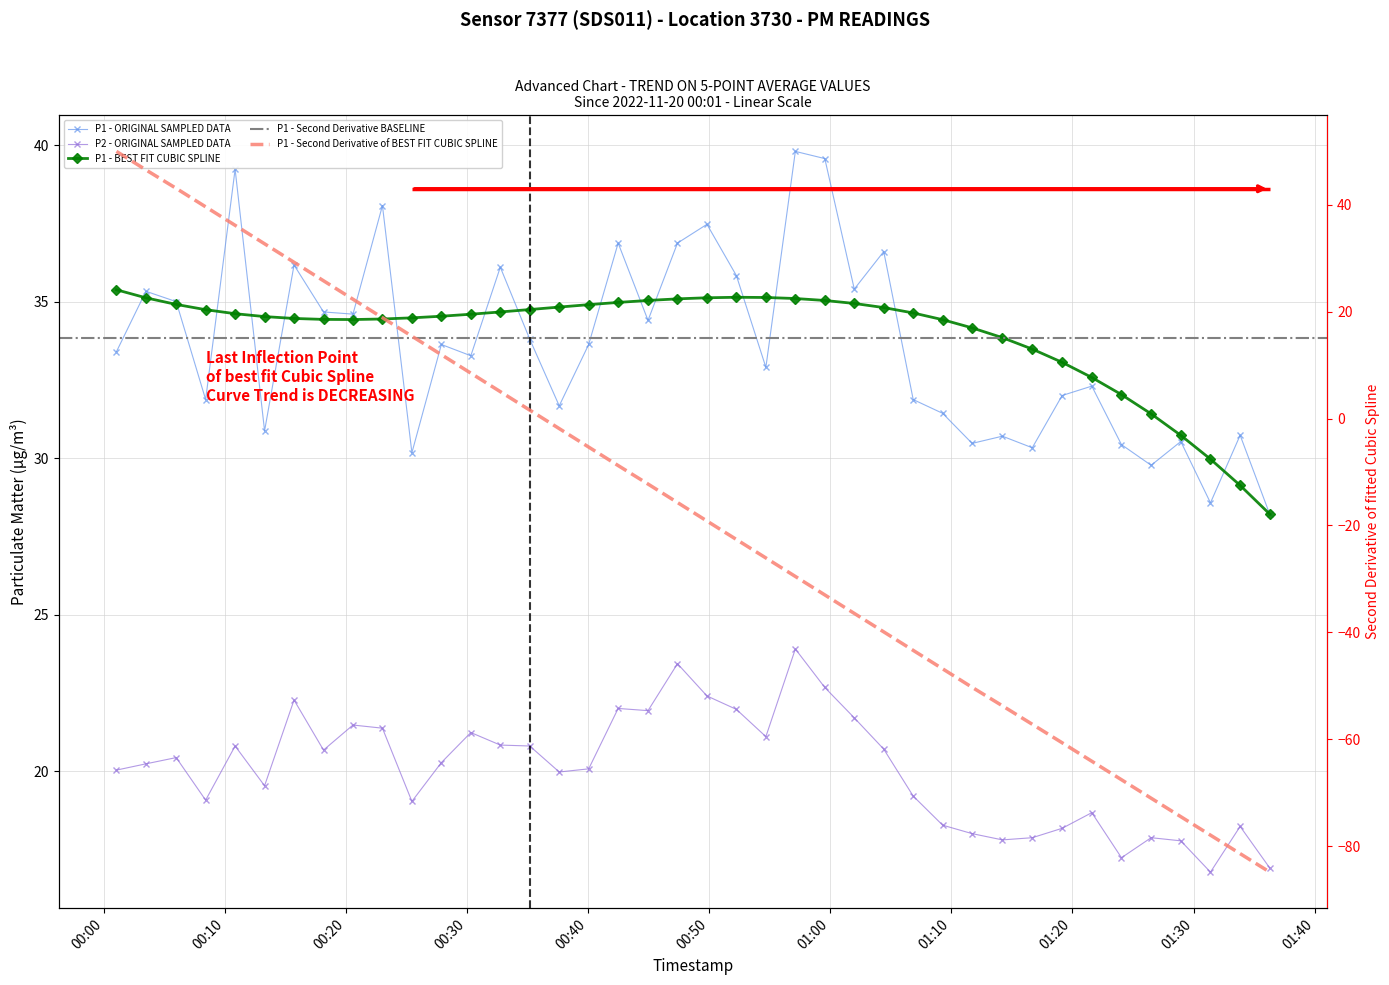

True or false: P1 and P2 intersect in this chart.

False